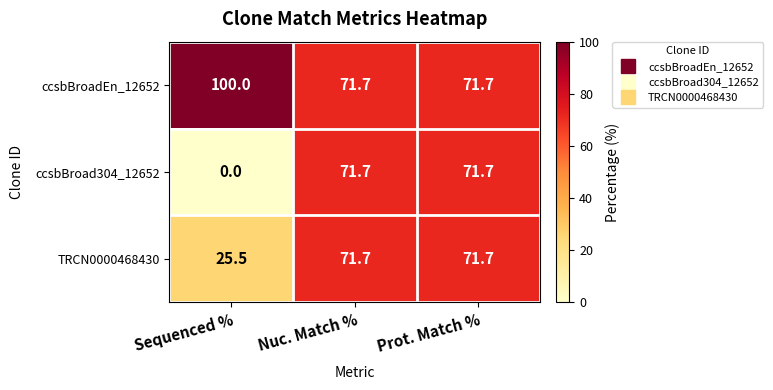

What is the total value across all series at Sequenced %?

125.5